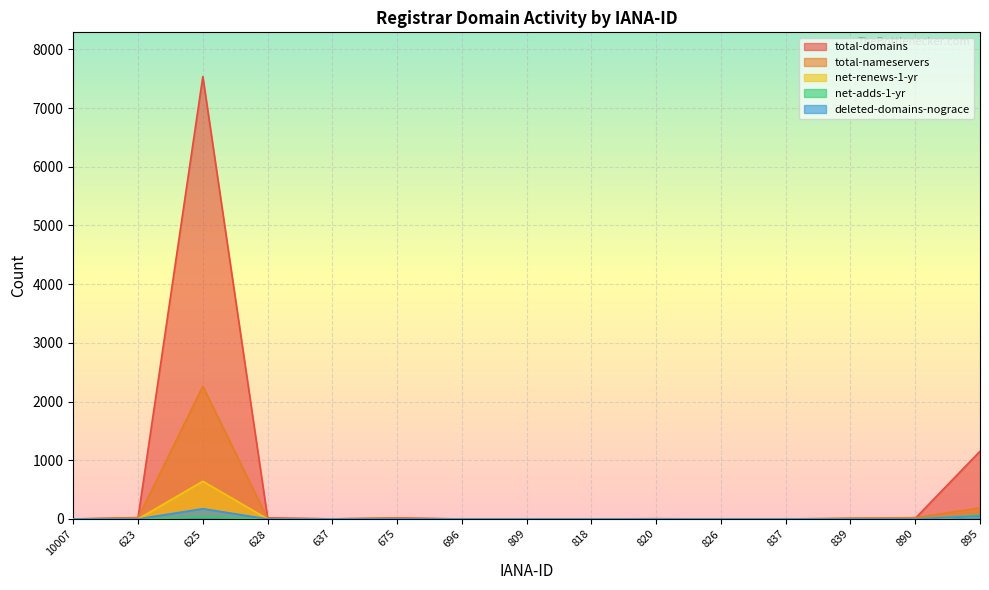

What is the average value of the total-domains series?

585